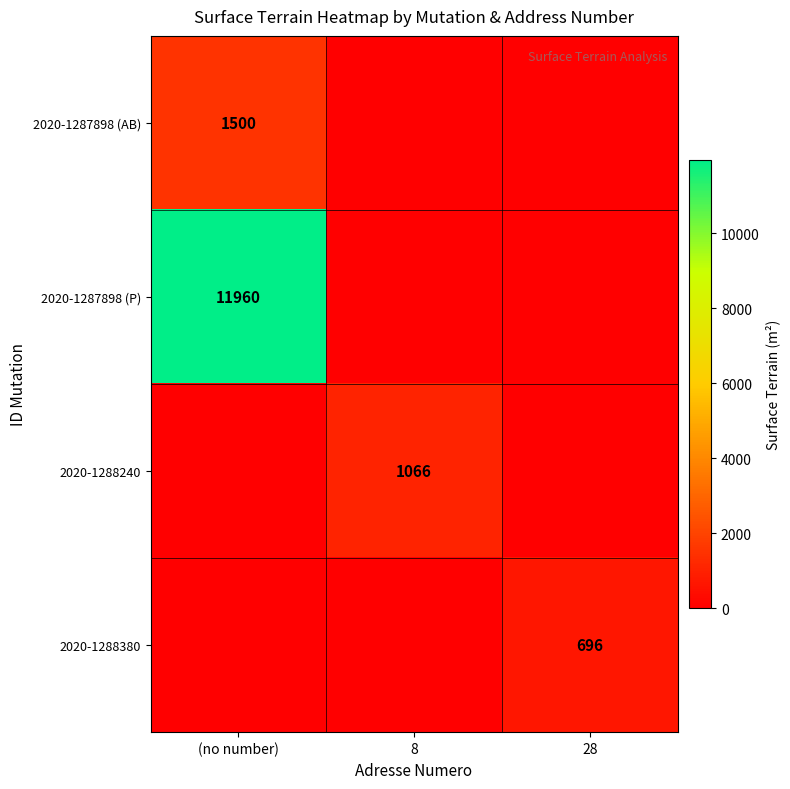

What is the difference between the maximum and second lowest values in the 2020-1288380 series?

696